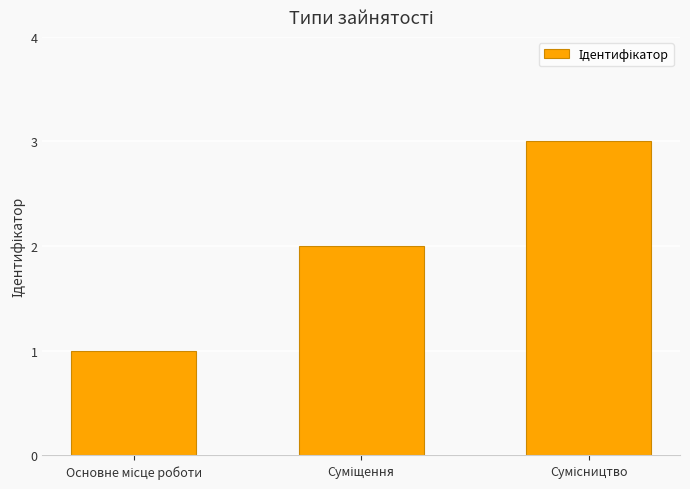

What is the sum of all values?

6